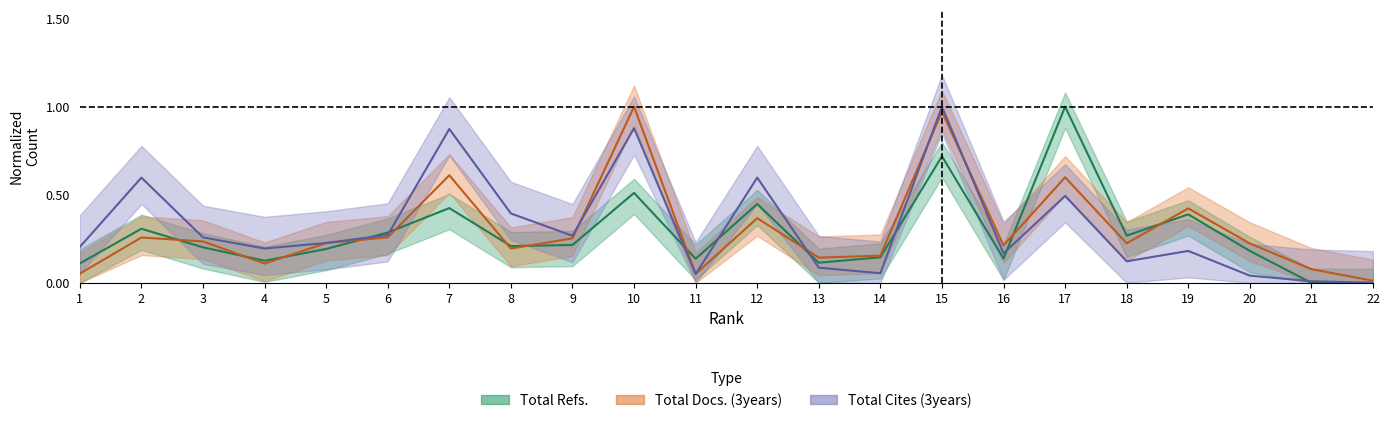

How many intersections are there between Total Refs. and Total Cites (3years)?

8